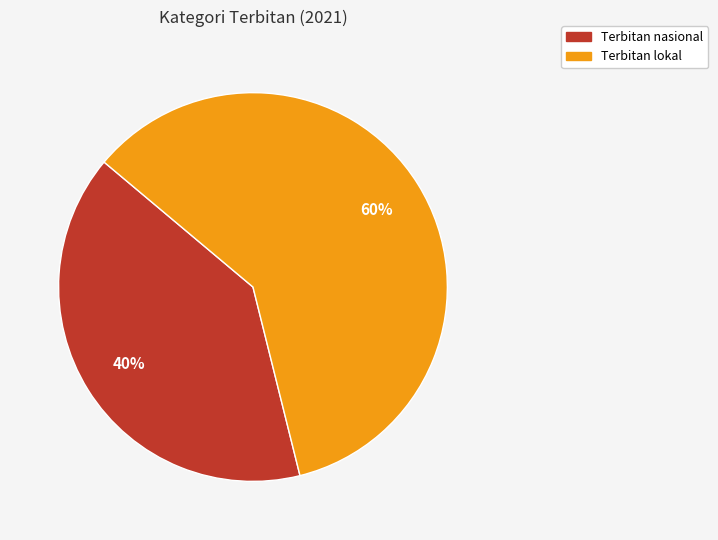

To the nearest percent, what is the difference between the Terbitan nasional and Terbitan lokal slice percentages?

20%